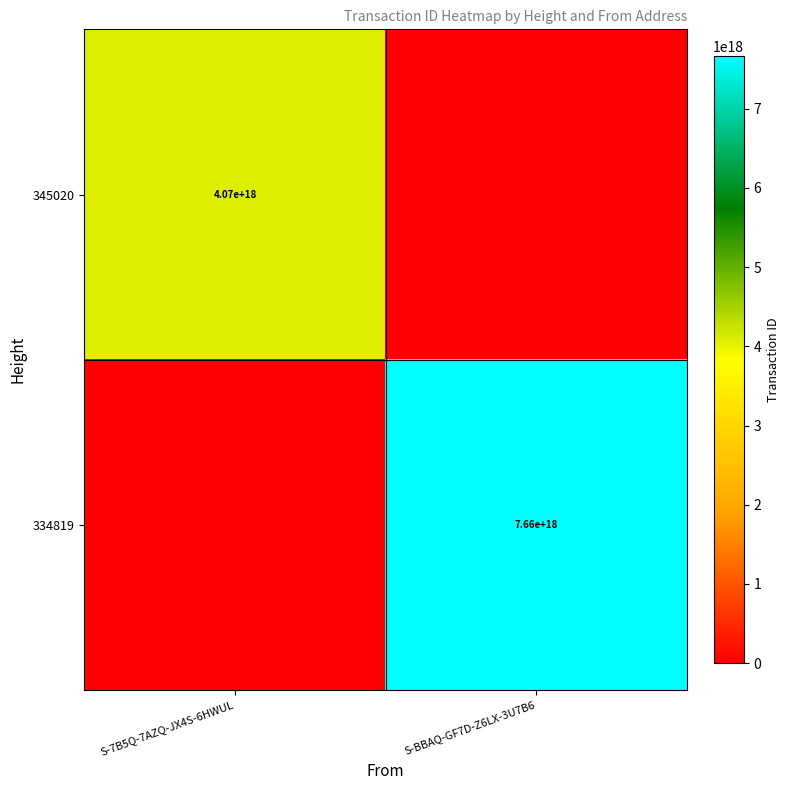

At how many categories does at least one series exceed 6015305517745960960?

1